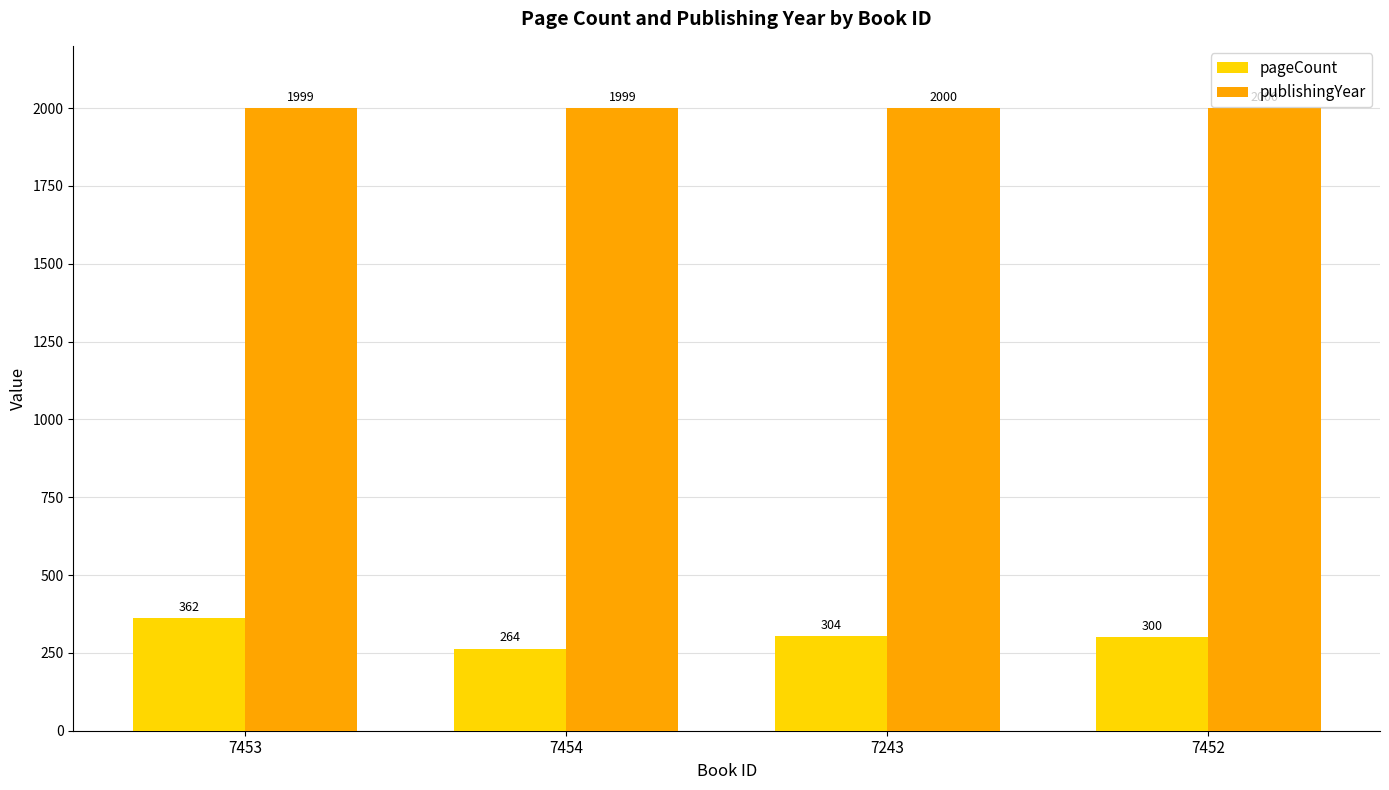

Which series has the widest spread of values?

pageCount